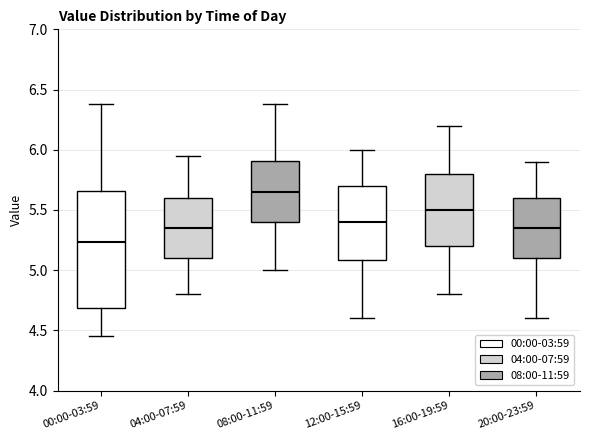

Which box is the tallest, from its lower edge to its upper edge?

00:00-03:59